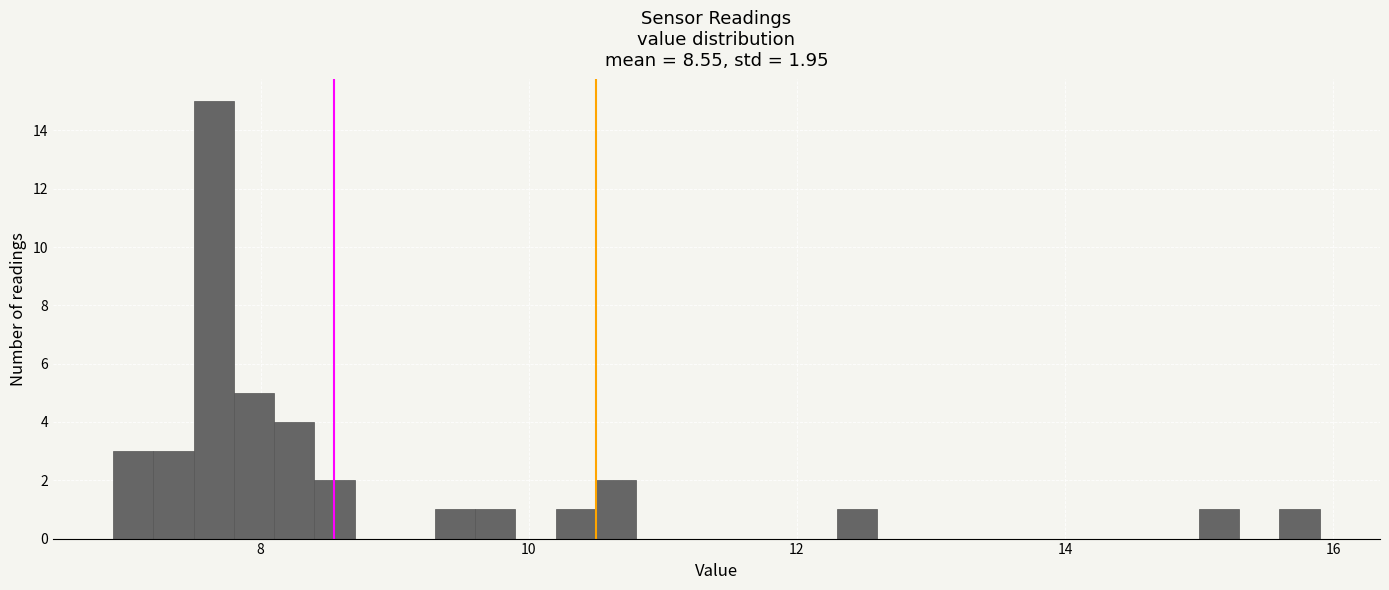

Read against the x-axis, roughly where is the centre of the tallest bar?

7.6